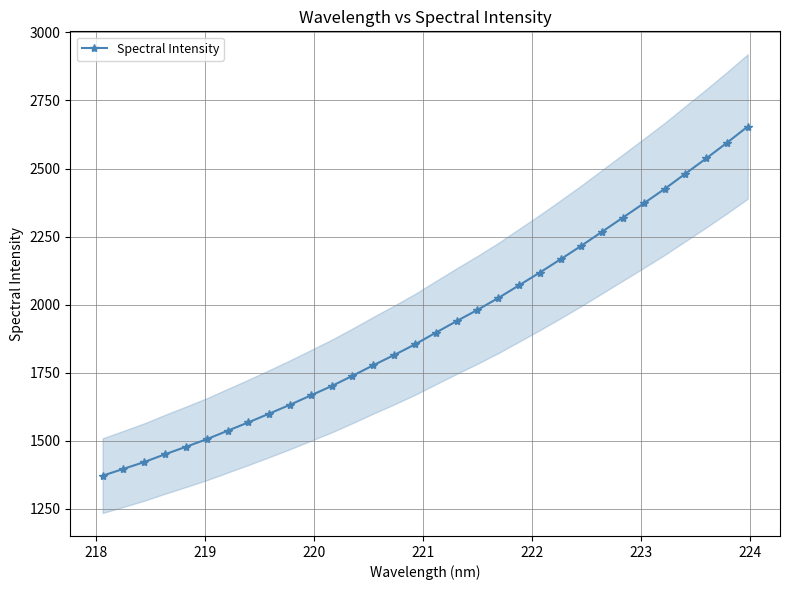

What is the maximum value for Spectral Intensity?

2654.2